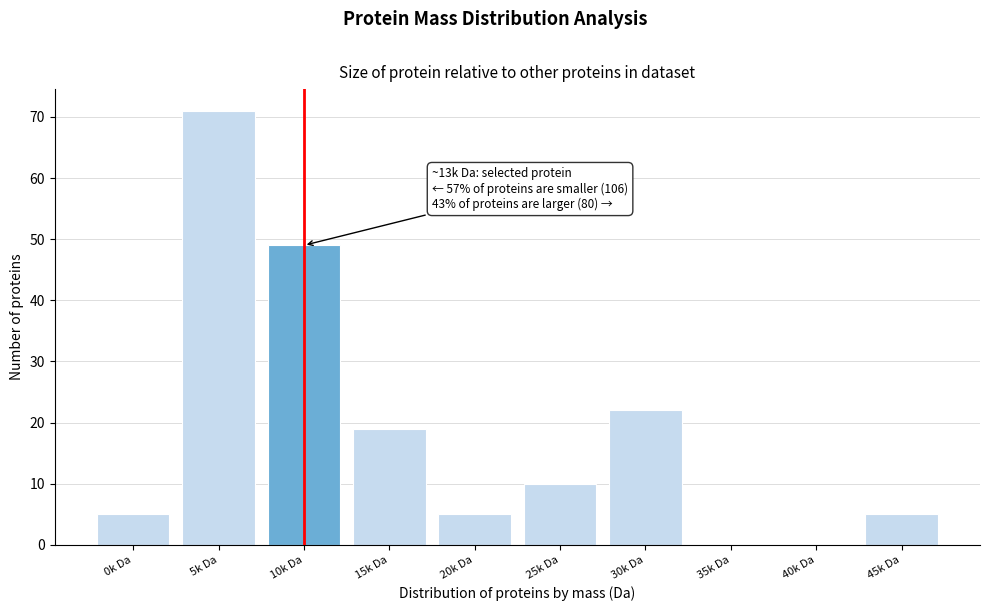

Reading left to right, extract all data points from this chart.

0k Da=5	5k Da=71	10k Da=49	15k Da=19	20k Da=5	25k Da=10	30k Da=22	35k Da=0	40k Da=0	45k Da=5